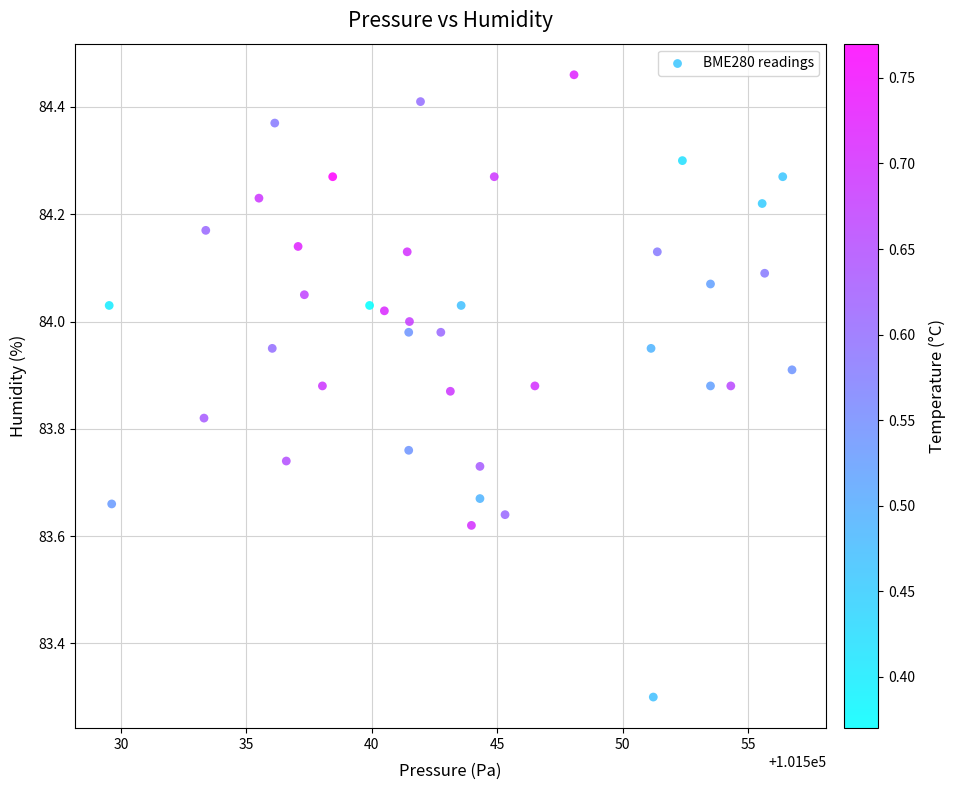

What Y value in the scatter plot is closest to 83?

83.3